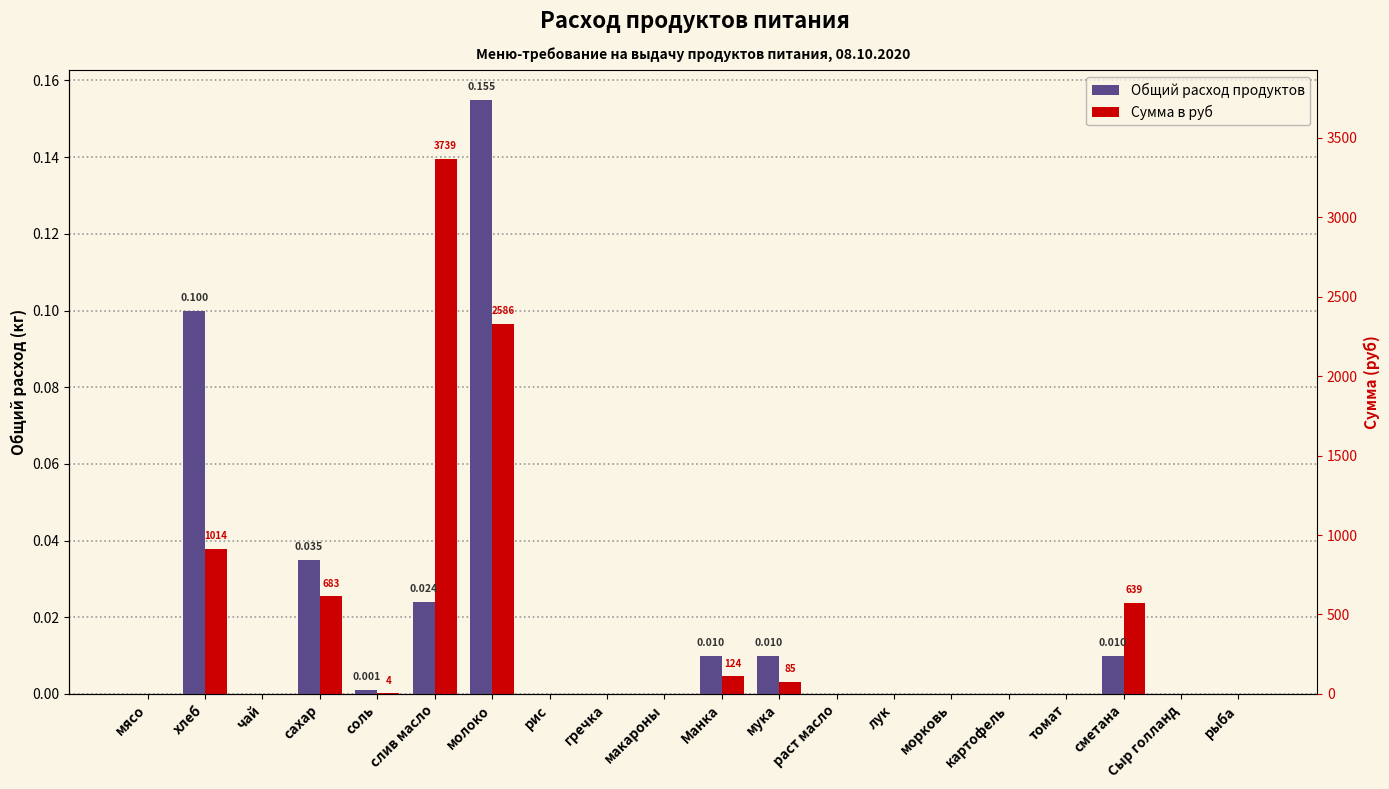

What is the difference between the maximum and second lowest values in the Сумма в руб series?

0.1